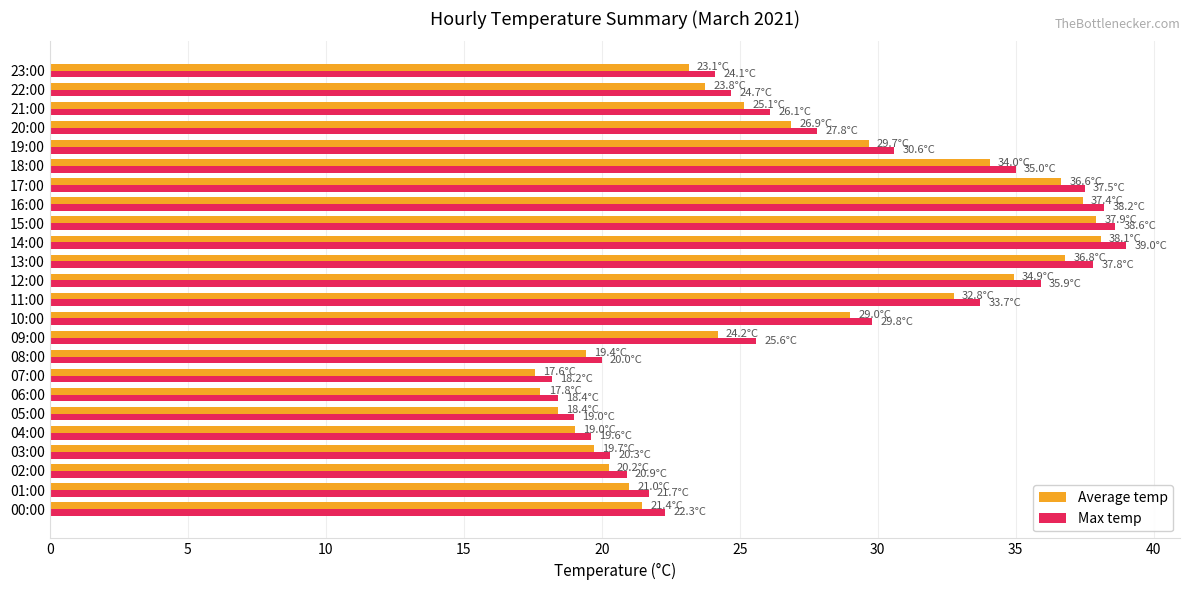

What is the greatest value displayed?

39.0